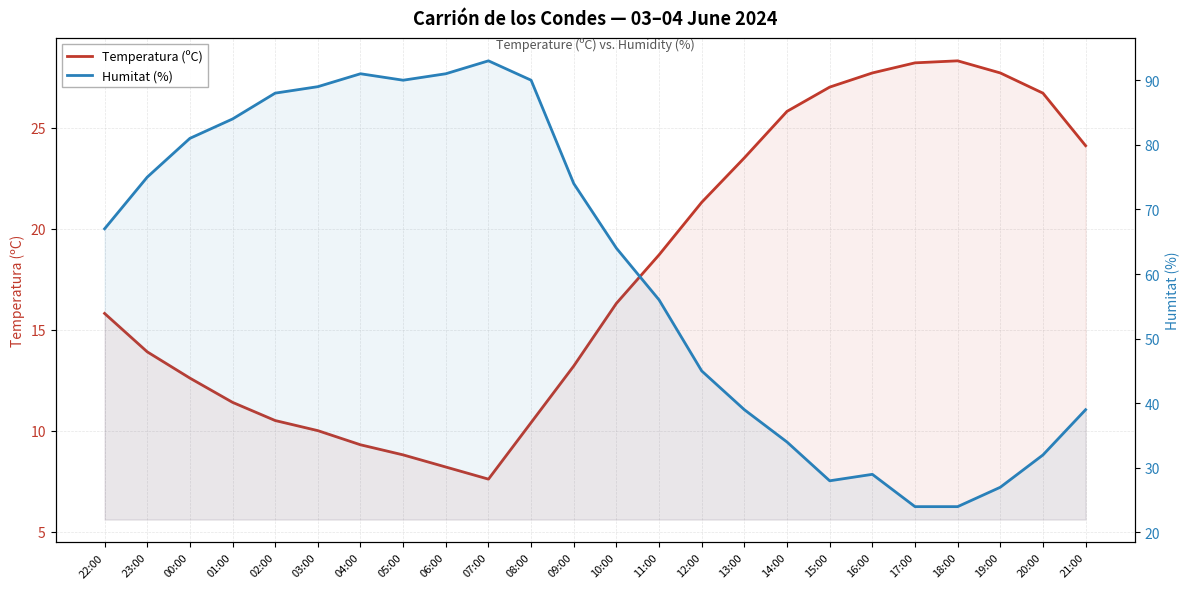

What is the greatest value displayed?

93.0